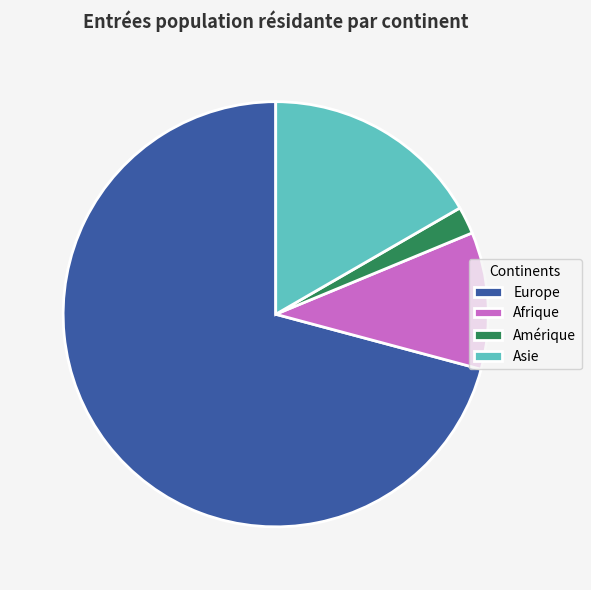

Is there any slice that represents more than half of the pie?

Yes